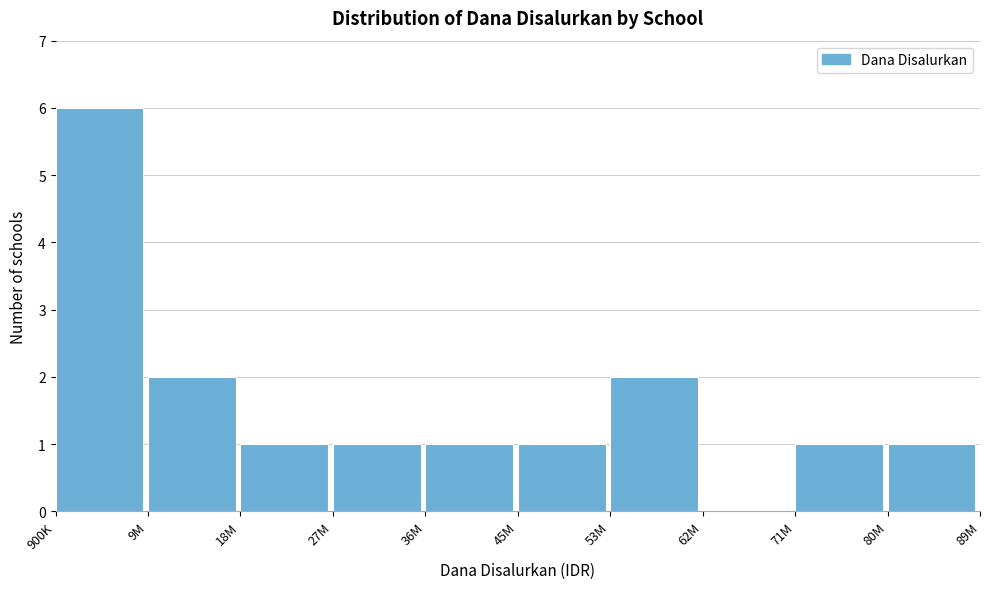

Reading left to right, extract all data points from this chart.

900K=6	9M=2	18M=1	27M=1	36M=1	45M=1	53M=2	62M=0	71M=1	80M=1